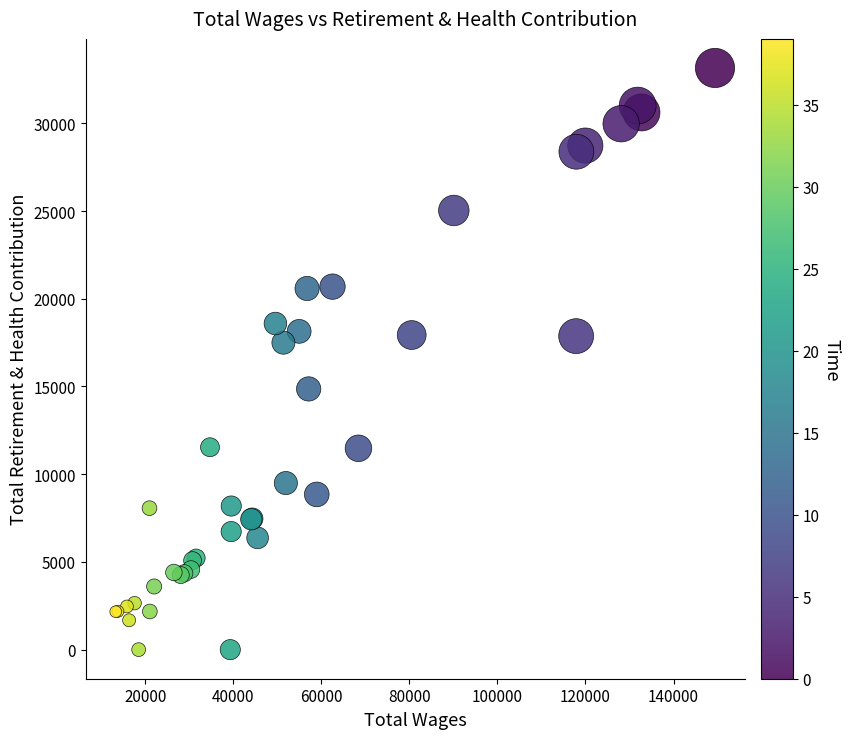

What Y value in the scatter plot is closest to 16578?

17497